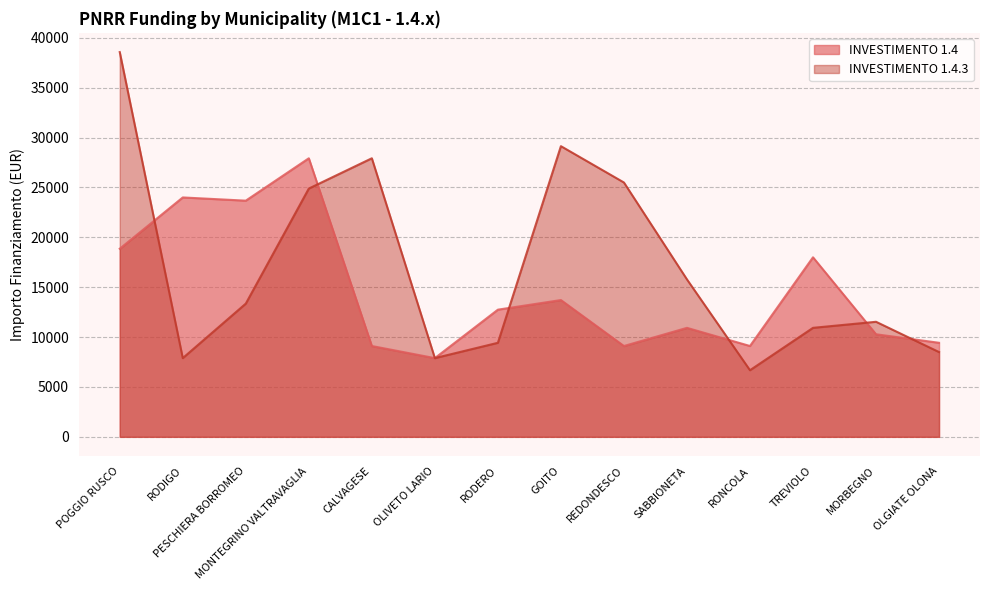

What is the total value across all series at CALVAGESE?

37027